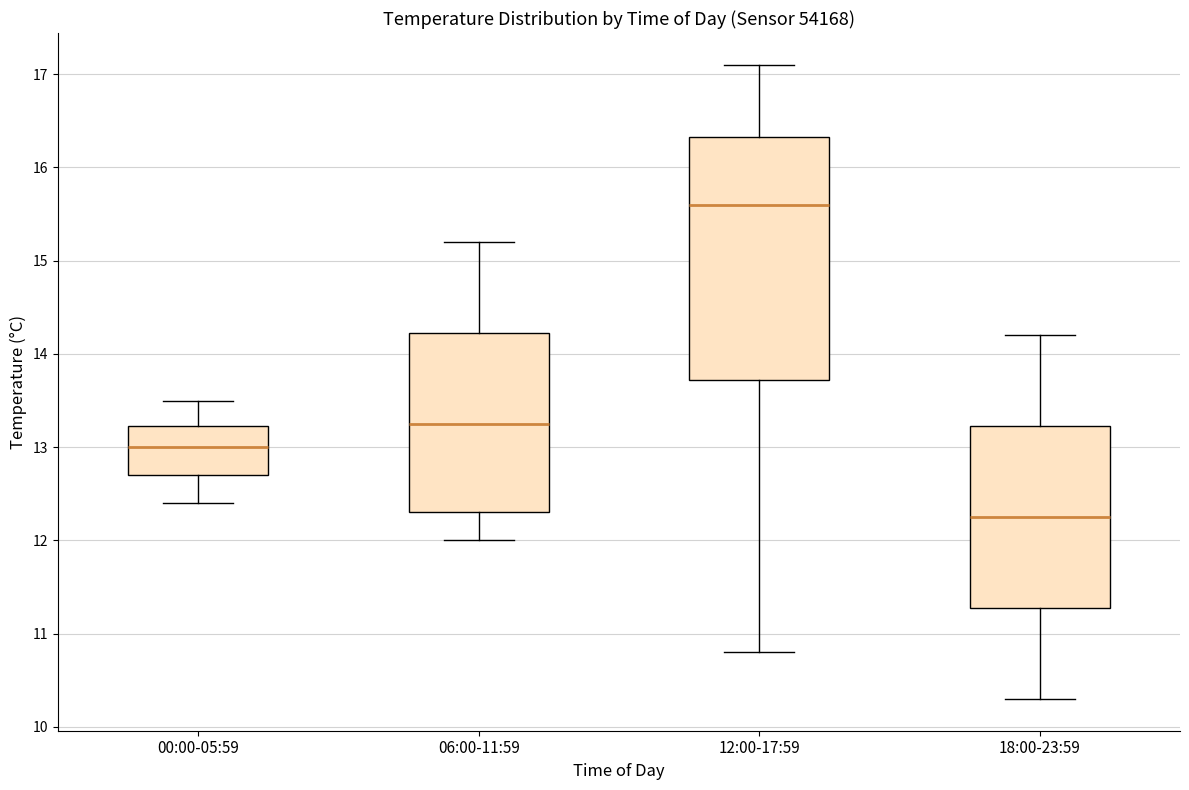

Comparing the boxes themselves (not the whiskers), which one is the tallest?

12:00-17:59